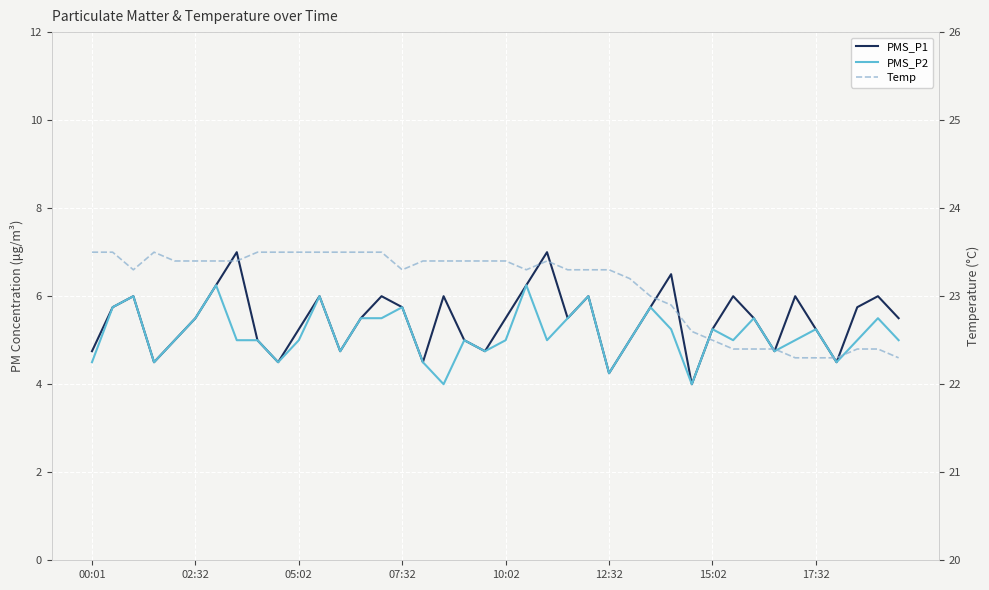

What is the difference between the maximum and minimum values in the Temp series?

1.2